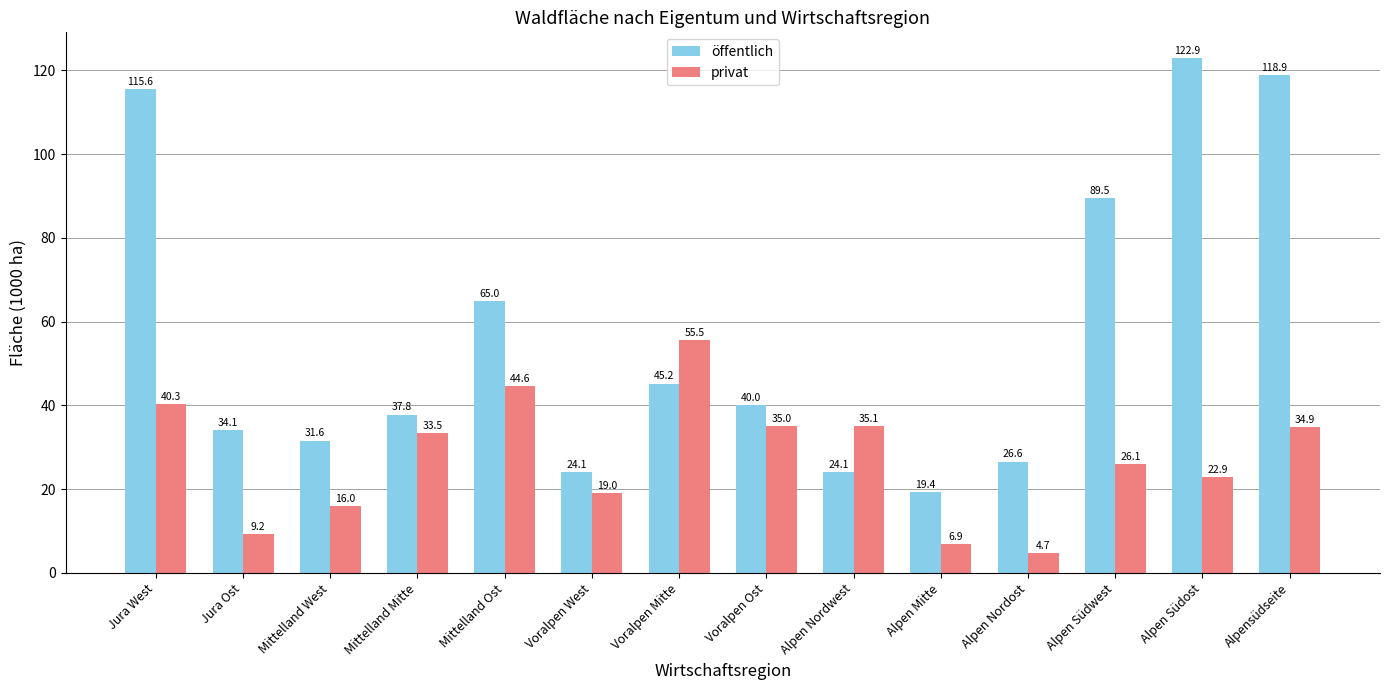

How many bars are there in each group?

2